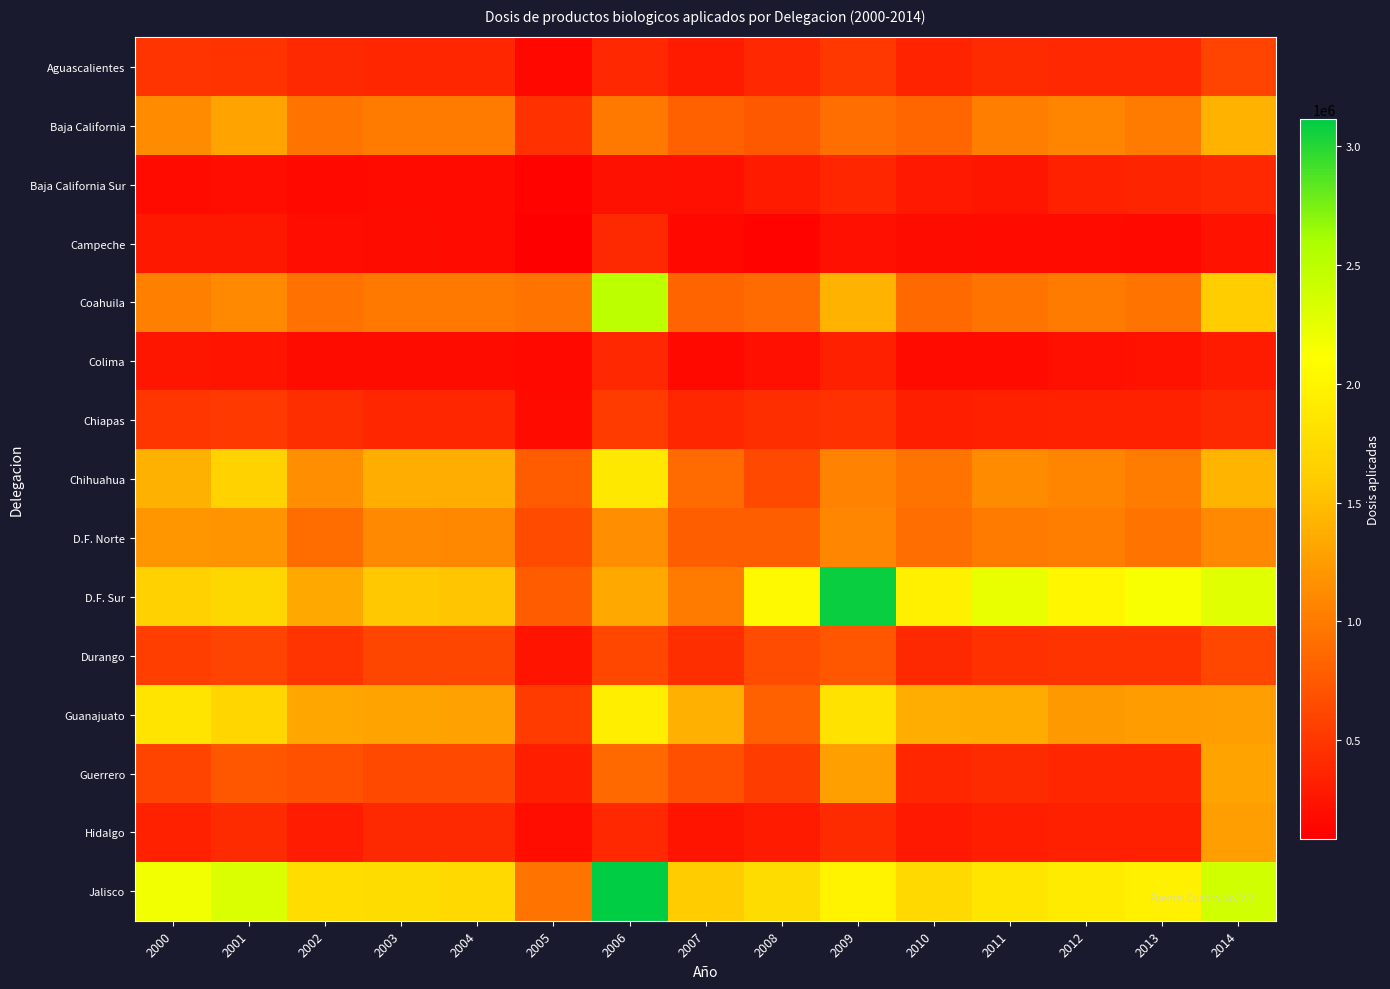

Which label corresponds to the smallest value in the chart?

2005